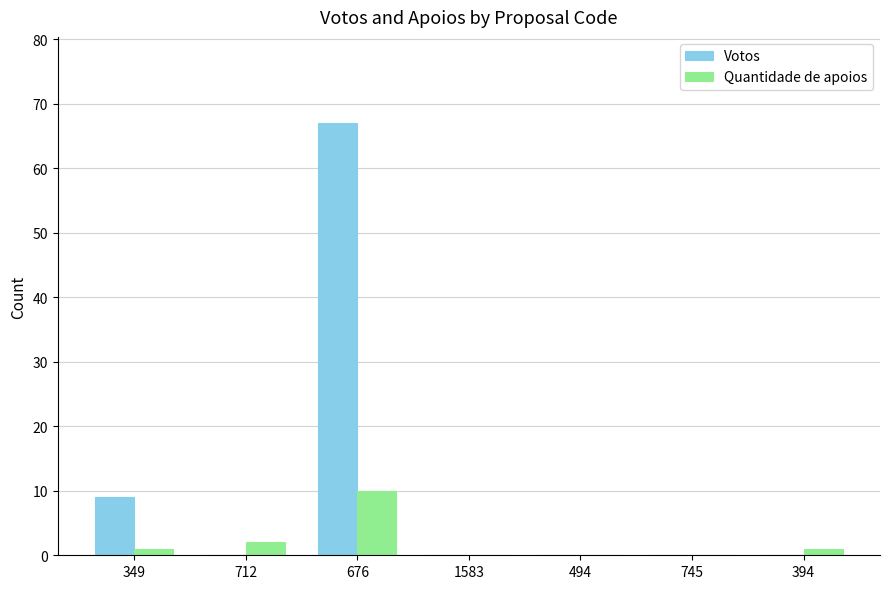

Which series has the largest total across all categories?

Votos